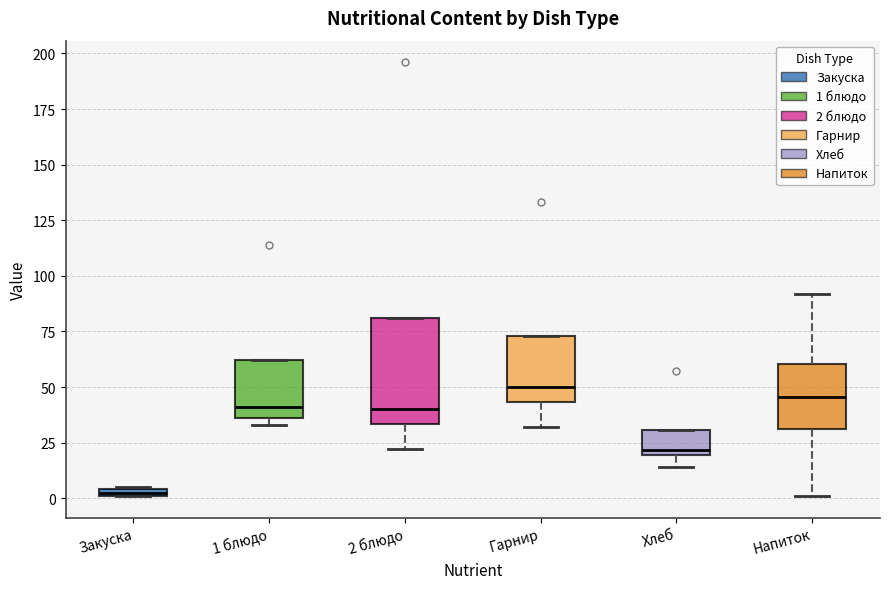

Which box is the tallest, from its lower edge to its upper edge?

2 блюдо